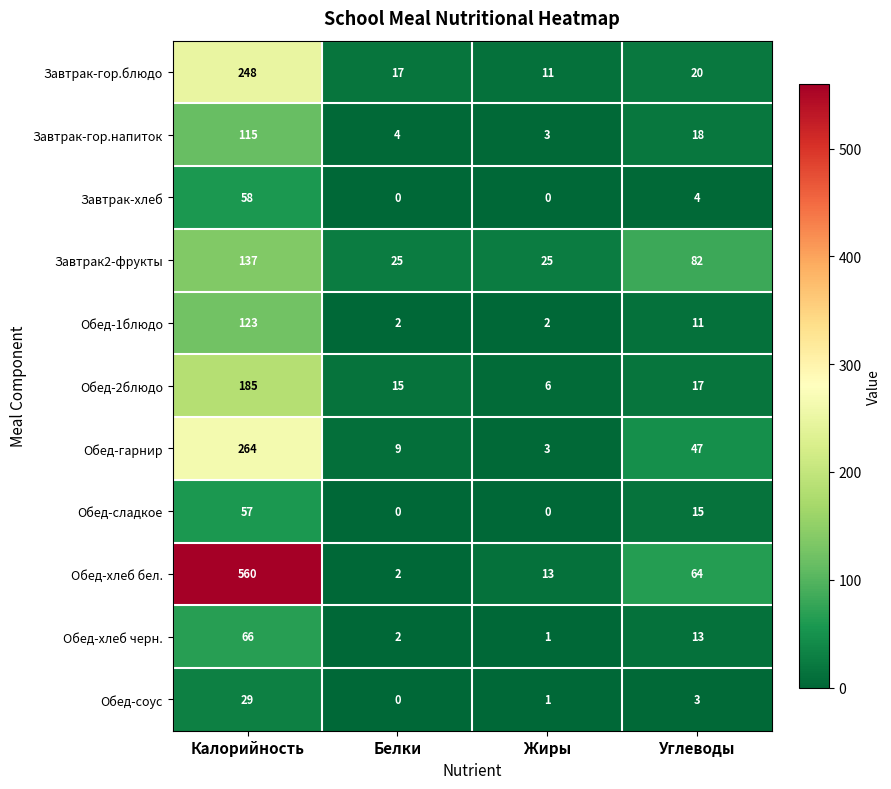

Count the number of data series in this chart.

11